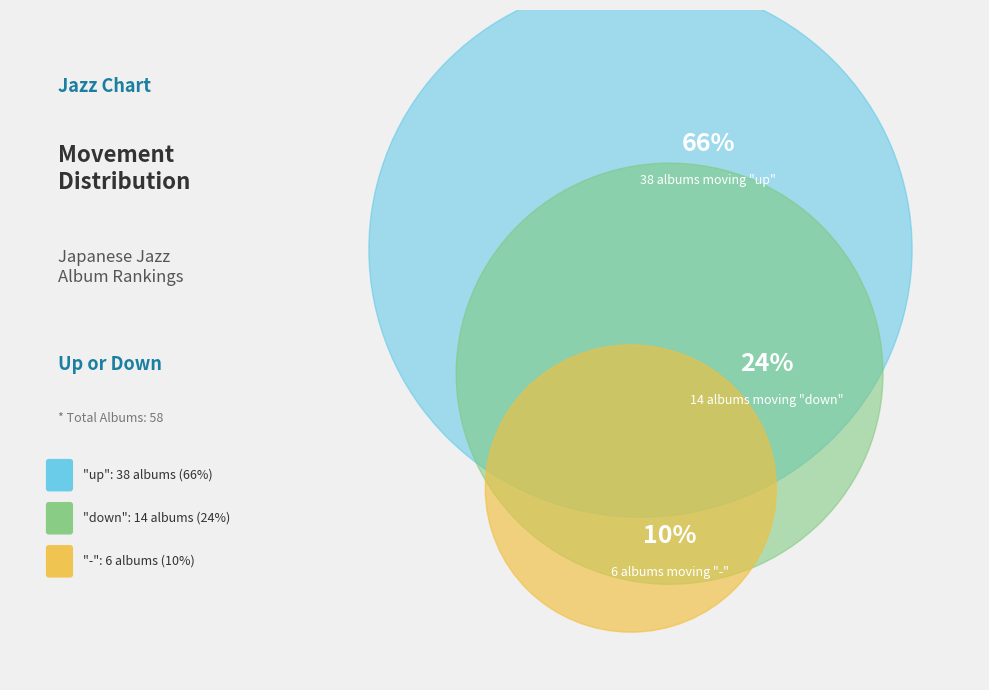

Which category has the smallest portion of the pie?

-